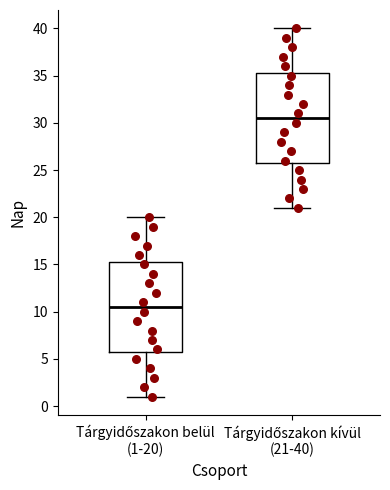

Where does the median line of the box for Tárgyidőszakon belül (1-20) sit on the y-axis? The values are not printed on the chart, so give them approximately, as read against the axis.

10.5